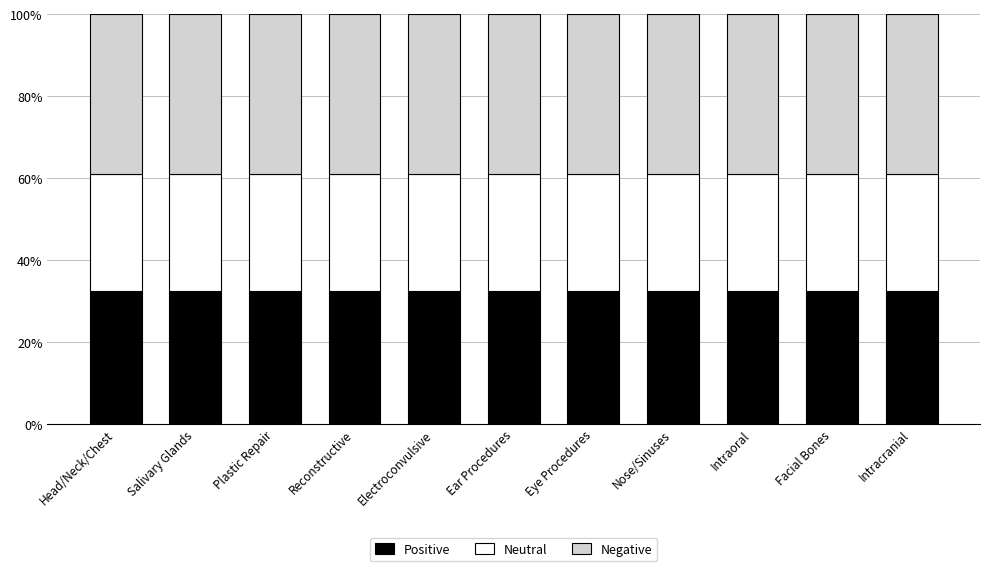

What is the total value across all series at Reconstructive?

100.0